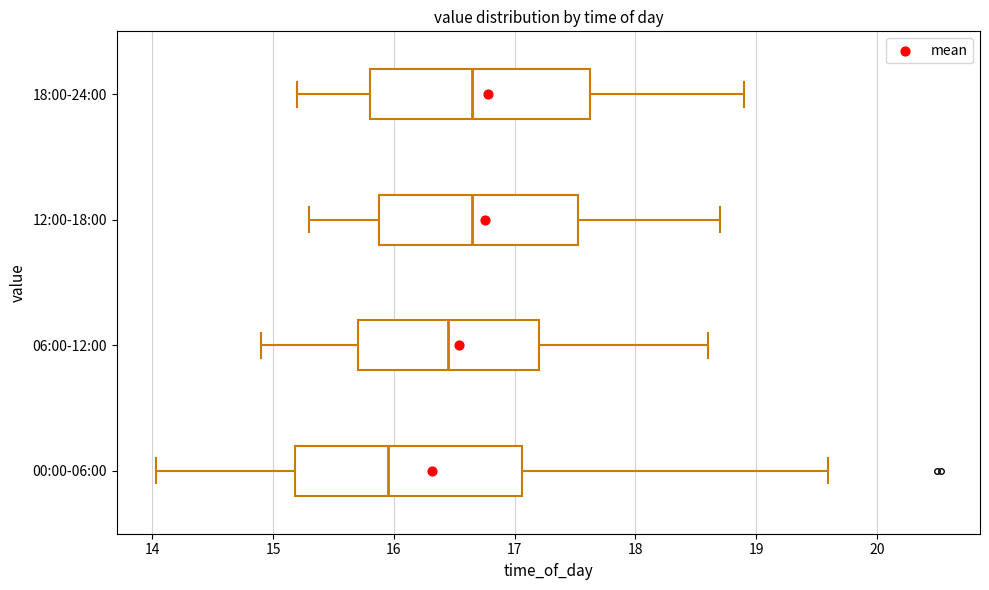

Reading bottom to top, transcribe this box plot: for each box, give where its median line is, the range the box spans, and where its two whiskers end, as read against the x-axis. The values are not printed on the chart, so give them approximately, as read against the axis.

00:00-06:00: median 16.0, box 15.2 to 17.1, whiskers 14.0 to 19.6
06:00-12:00: median 16.5, box 15.7 to 17.2, whiskers 14.9 to 18.6
12:00-18:00: median 16.7, box 15.9 to 17.5, whiskers 15.3 to 18.7
18:00-24:00: median 16.7, box 15.8 to 17.6, whiskers 15.2 to 18.9